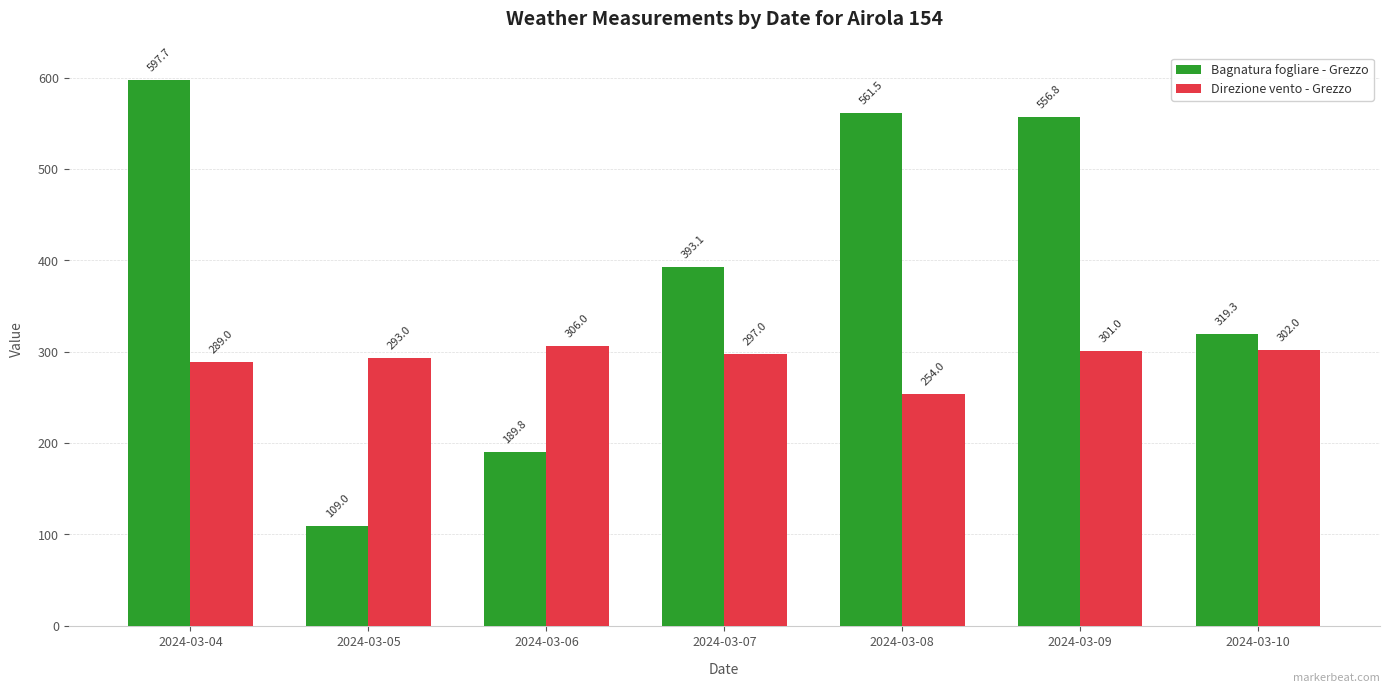

Rank the series at 2024-03-10 from highest to lowest value.

Bagnatura fogliare - Grezzo, Direzione vento - Grezzo